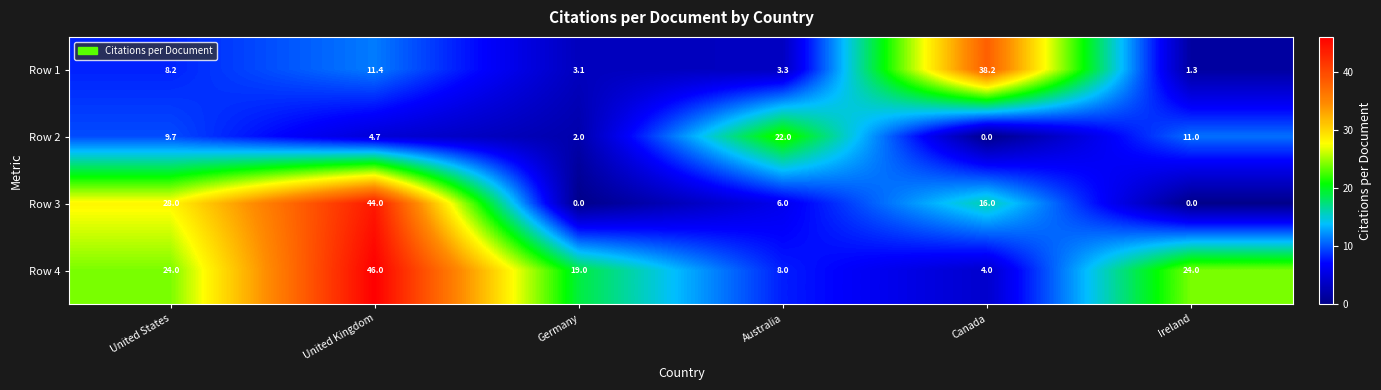

Reading left to right, transcribe all the data shown in this chart.

Row 1: United States=8.2	United Kingdom=11.4	Germany=3.1	Australia=3.3	Canada=38.2	Ireland=1.3
Row 2: United States=9.7	United Kingdom=4.7	Germany=2.0	Australia=22.0	Canada=0.0	Ireland=11.0
Row 3: United States=28.0	United Kingdom=44.0	Germany=0.0	Australia=6.0	Canada=16.0	Ireland=0.0
Row 4: United States=24.0	United Kingdom=46.0	Germany=19.0	Australia=8.0	Canada=4.0	Ireland=24.0